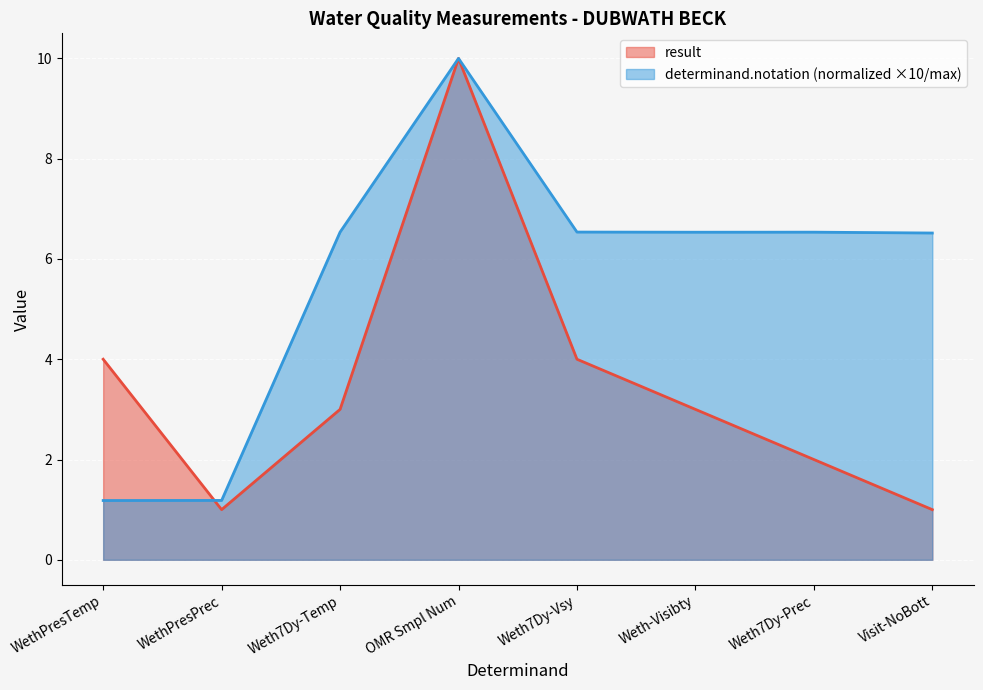

What is the difference between the second highest and second lowest values?

5.4